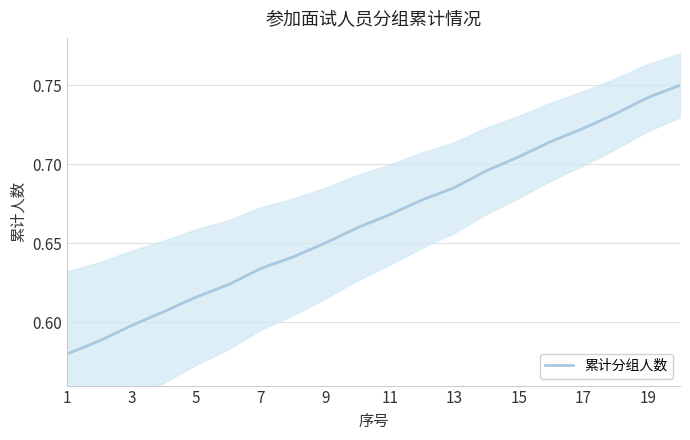

How many lines are shown in the chart?

1